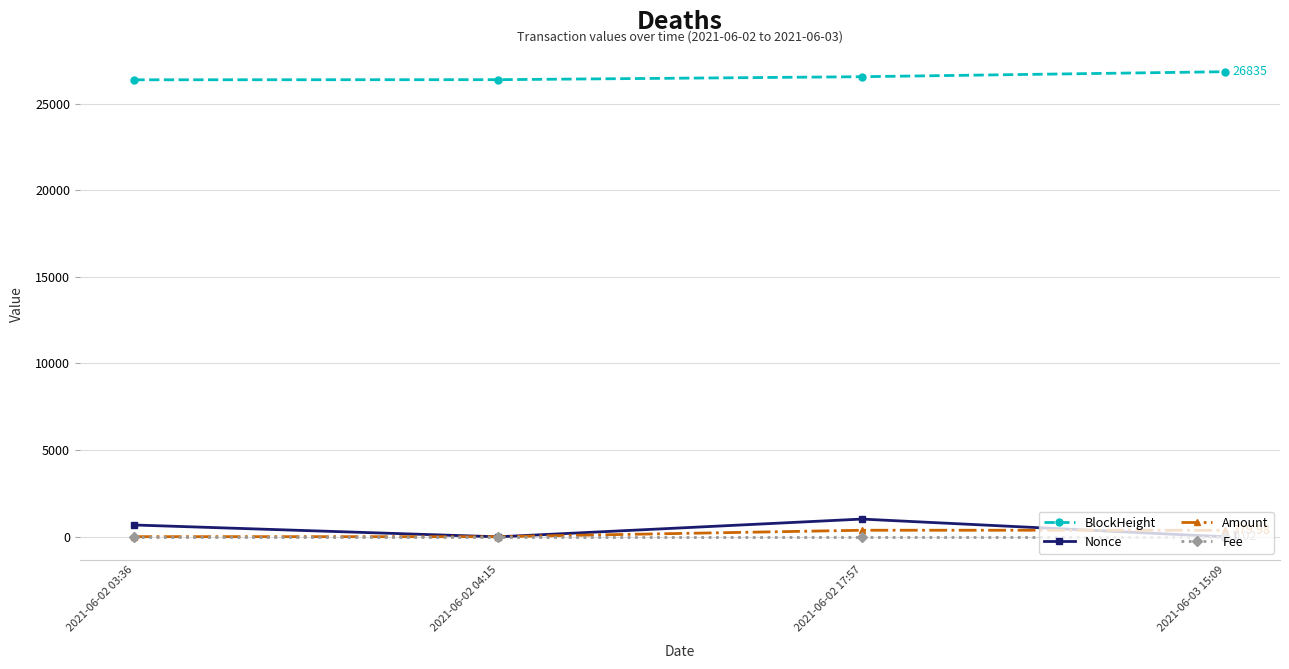

True or false: Fee has more than 1 interior local peaks.

False